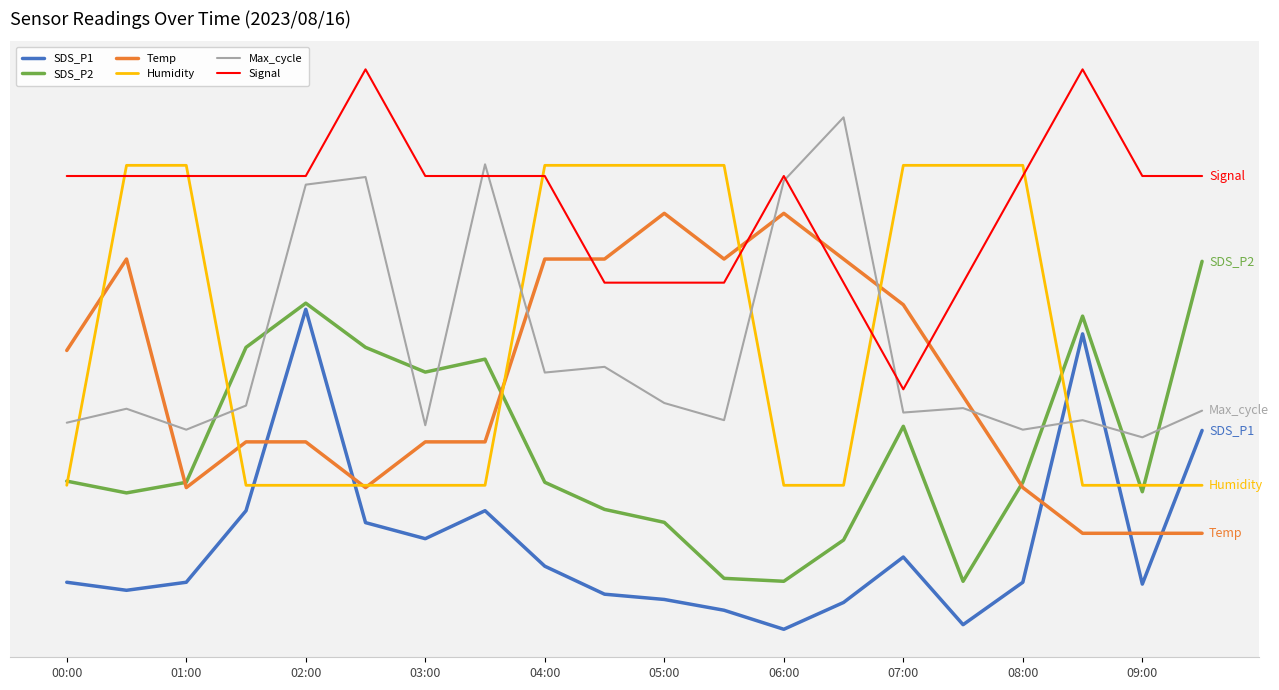

Rank the series by their maximum value, from lowest to highest.

SDS_P1, SDS_P2, Temp, Humidity, Max_cycle, Signal